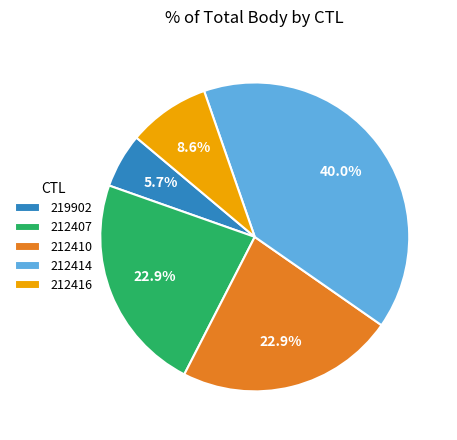

The 212407 slice represents 30% of the pie. True or false?

False